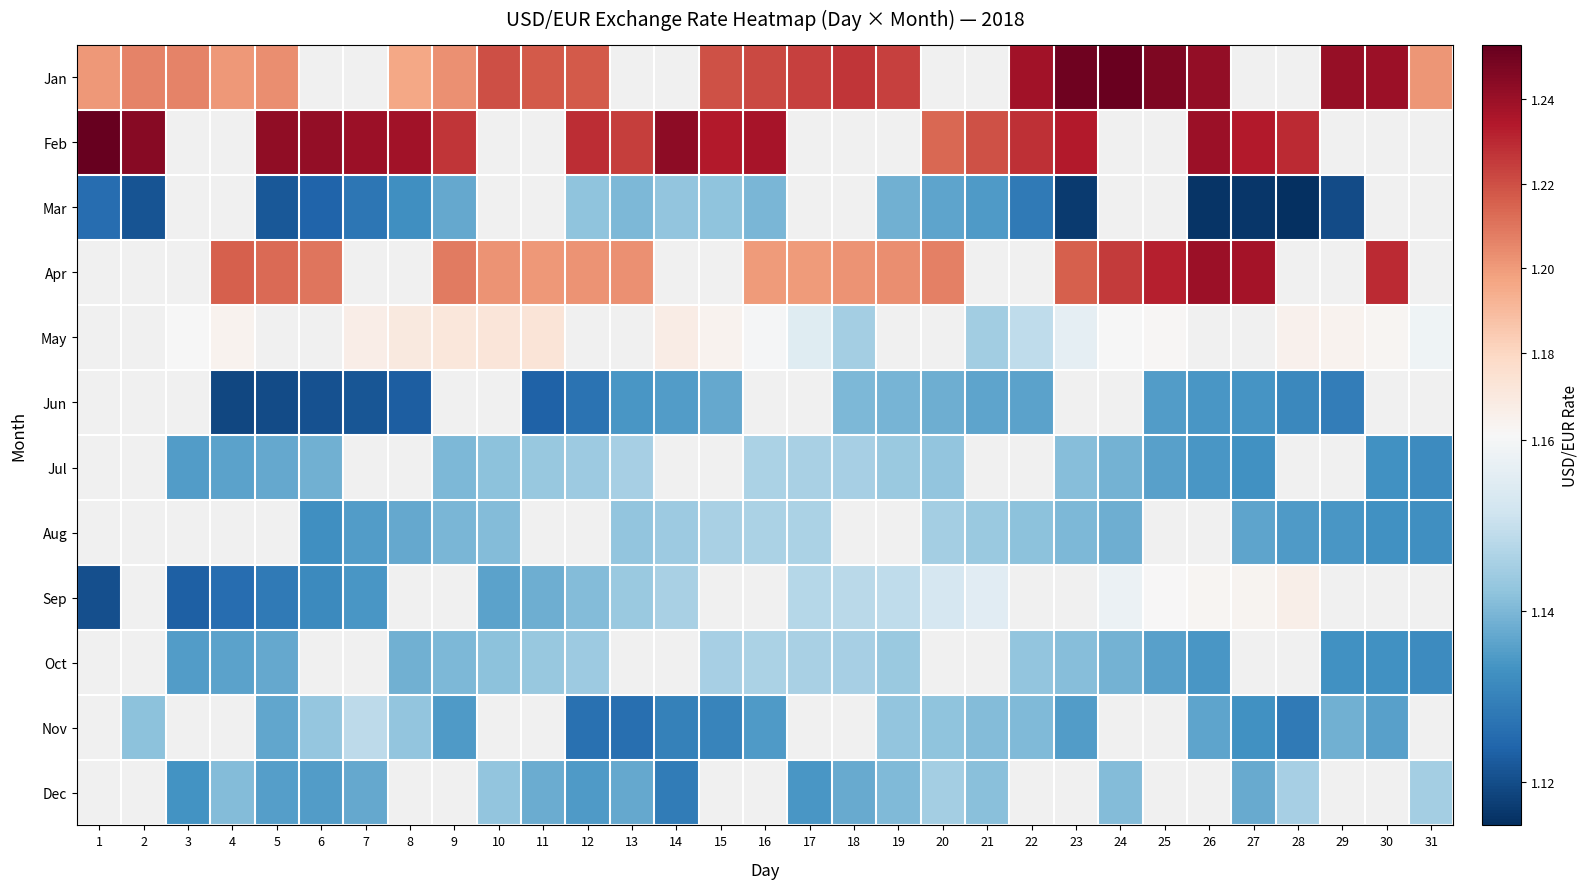

At 25, list the series in order from smallest to largest.

Jun, May, Jan, Feb, Mar, Jul, Oct, Sep, Apr, Aug, Nov, Dec